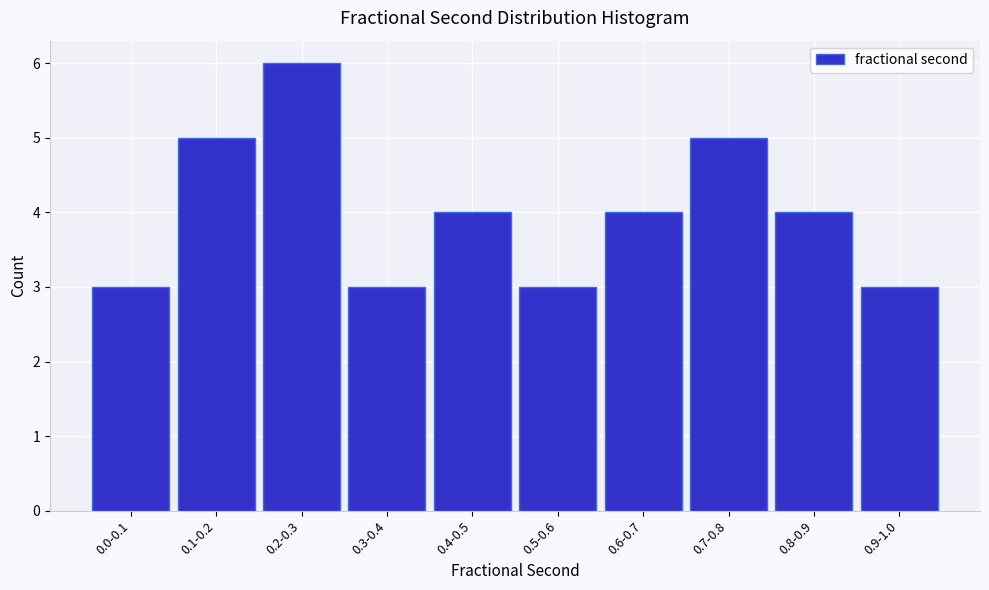

Reading left to right, extract all data points from this chart.

3	5	6	3	4	3	4	5	4	3